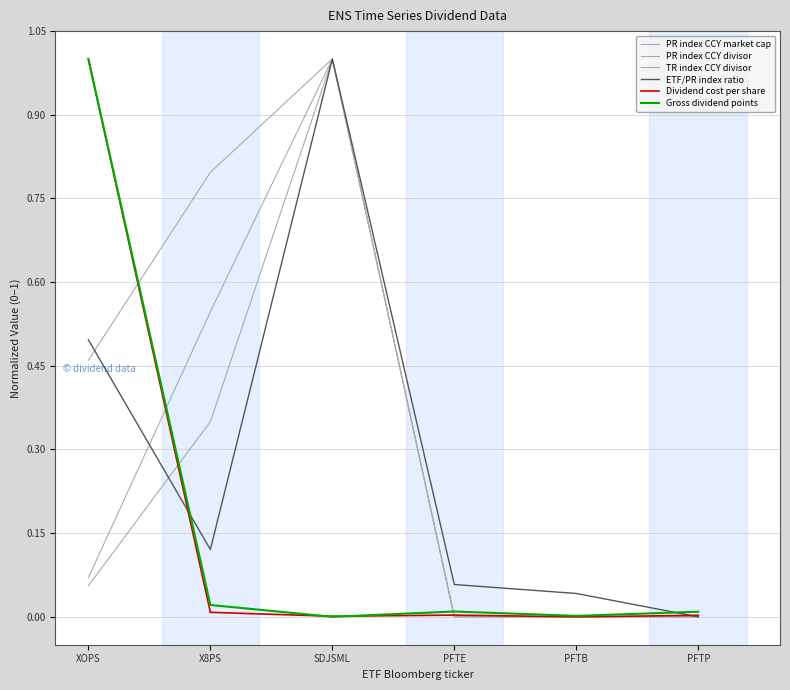

Which category has the lowest value in the ETF/PR index ratio series?

PFTP